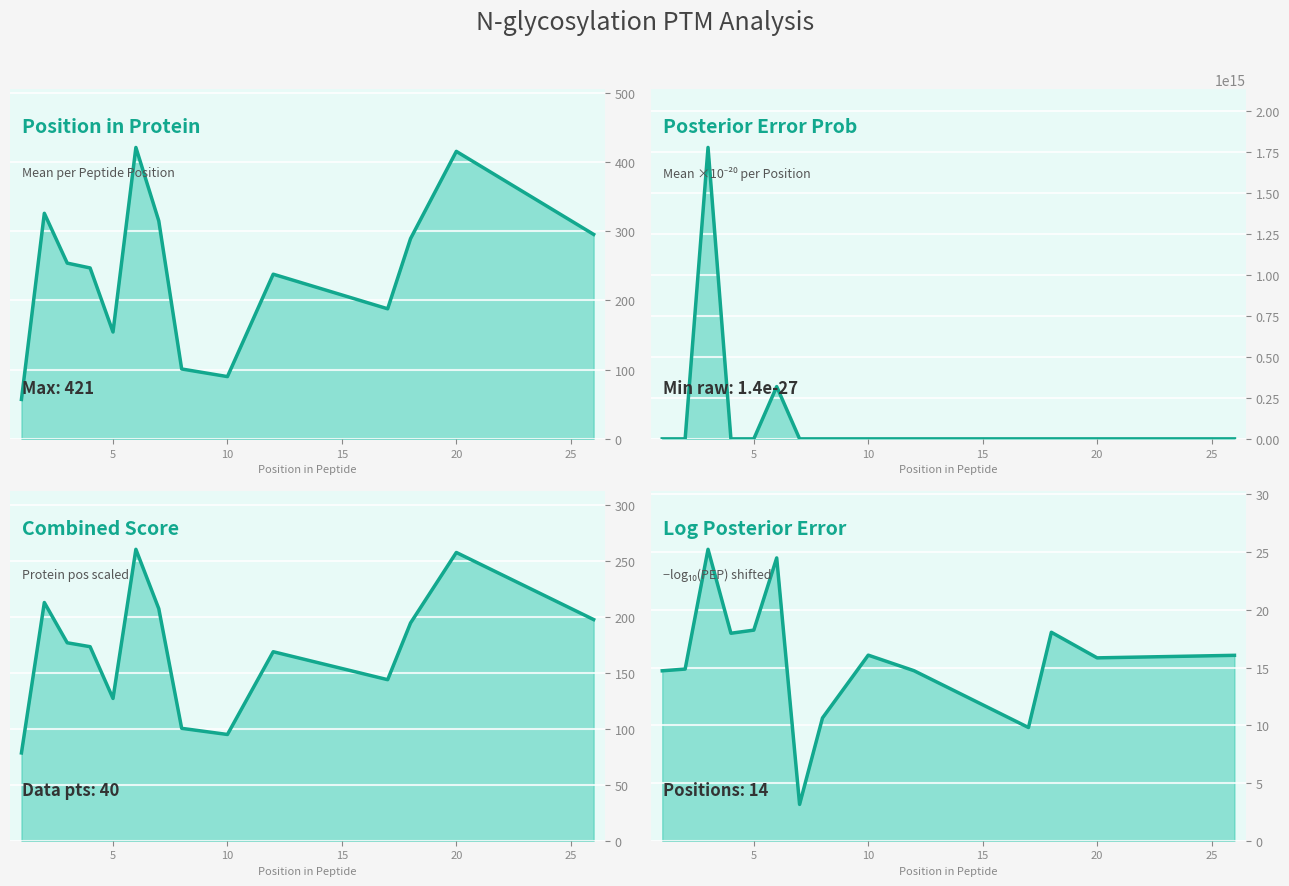

How many data points in scaled are less than 177?

7